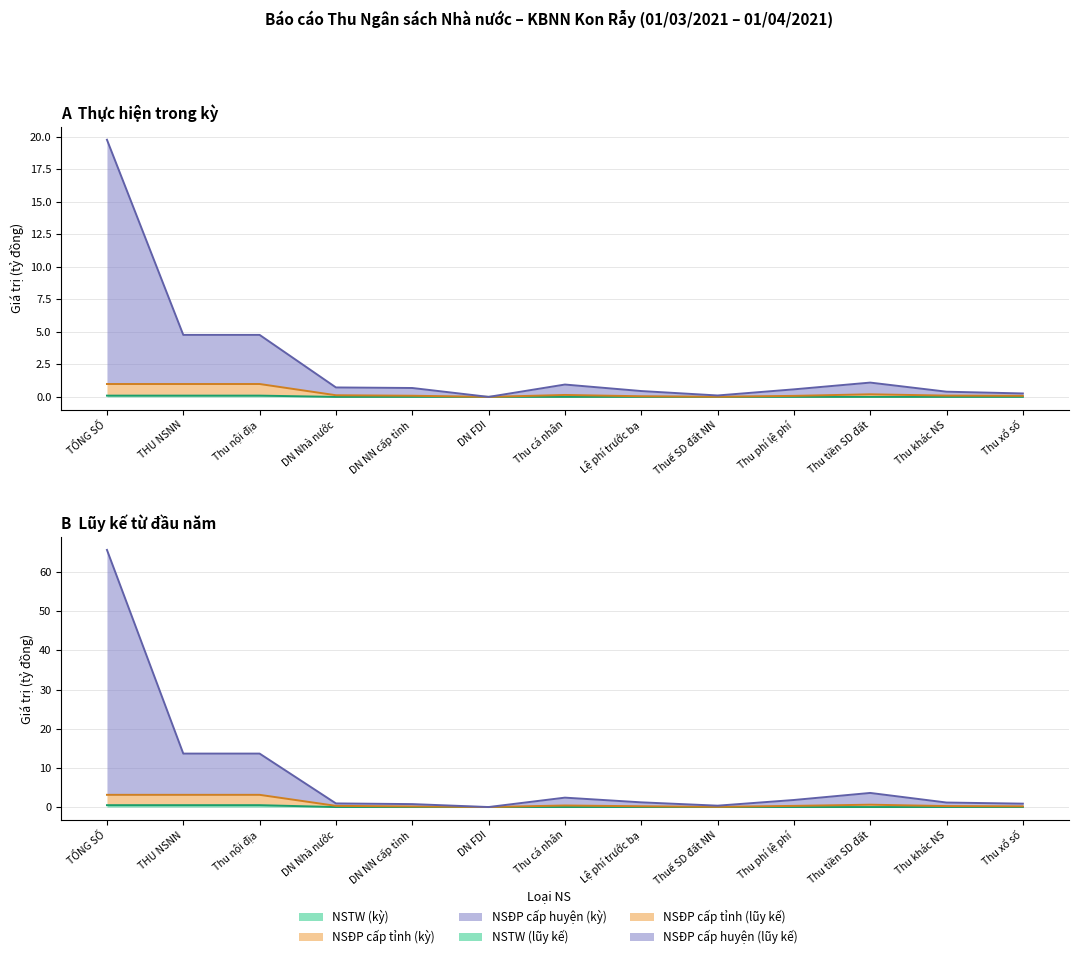

How many lines are shown in the chart?

6